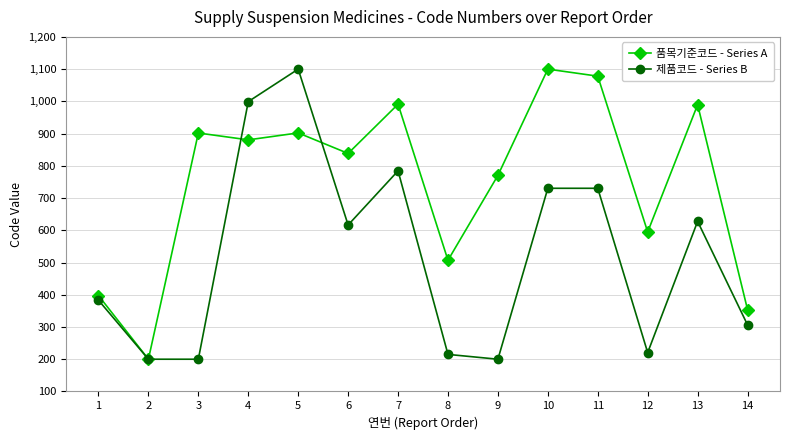

After their last crossing, which series has the higher values: 제품코드 - Series B or 품목기준코드 - Series A?

품목기준코드 - Series A